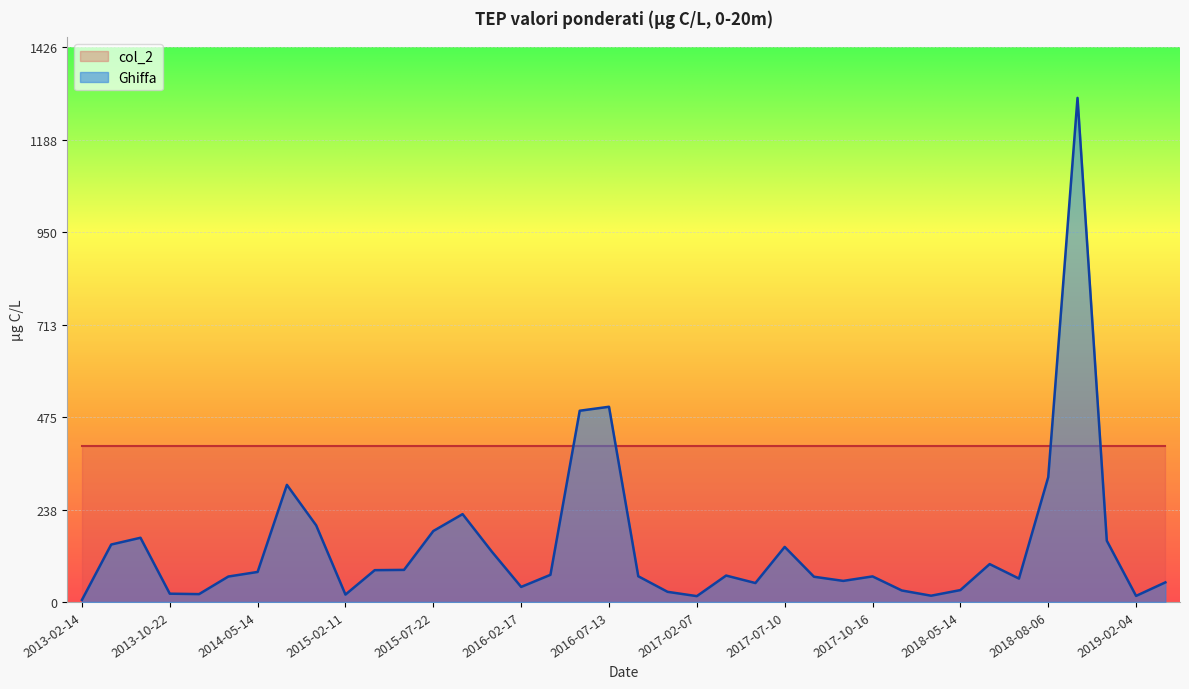

Count the number of categories in the chart.

38